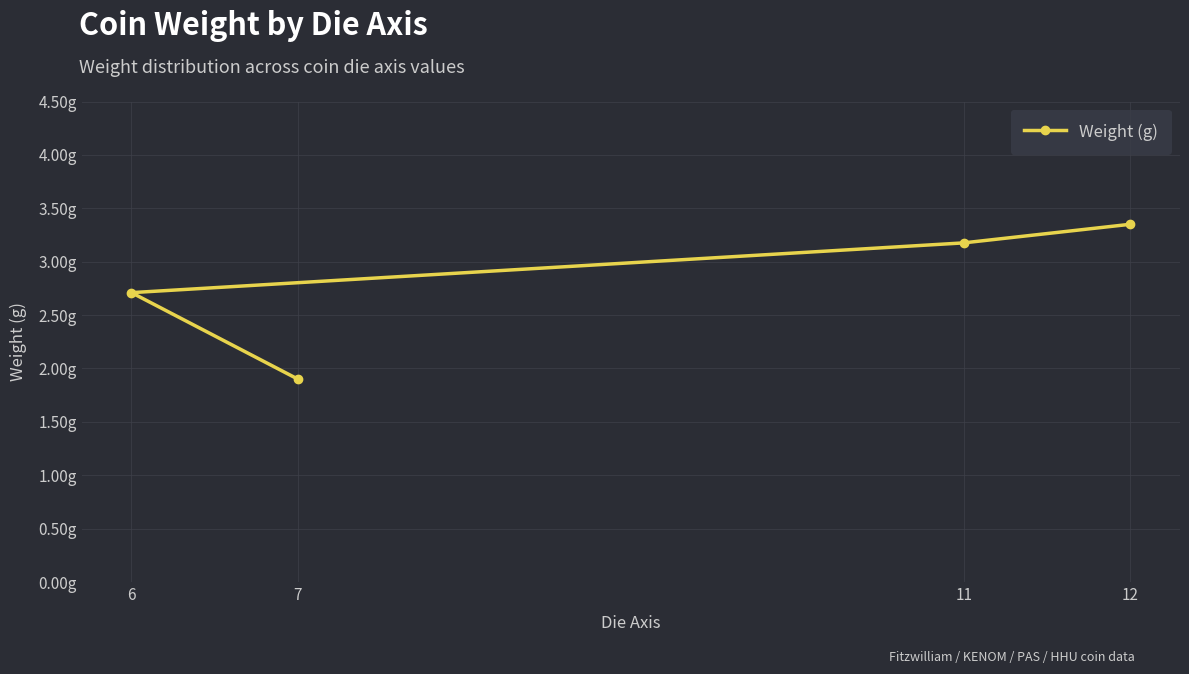

How many lines are shown in the chart?

1